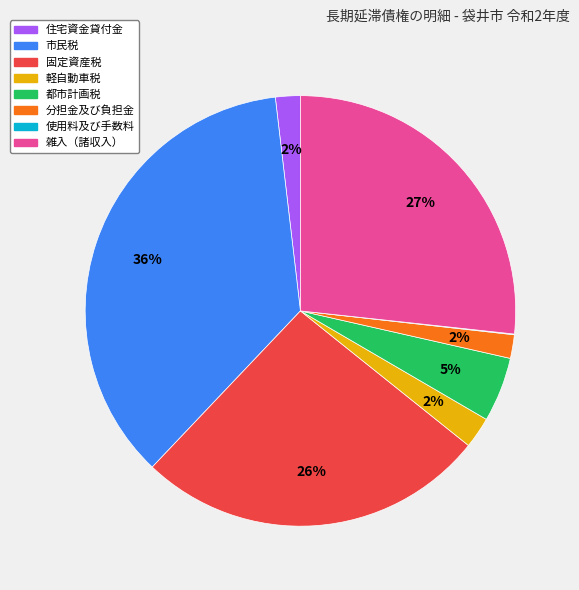

Which has a higher value, 軽自動車税 or 固定資産税?

固定資産税